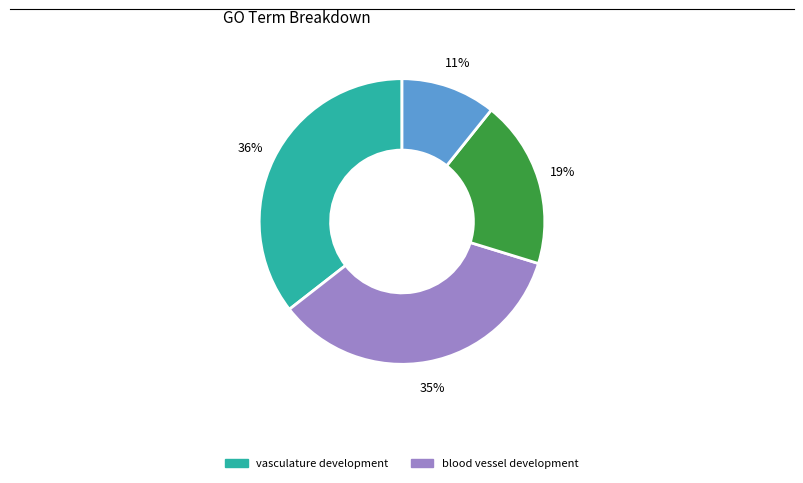

Is there any slice that represents more than half of the pie?

No